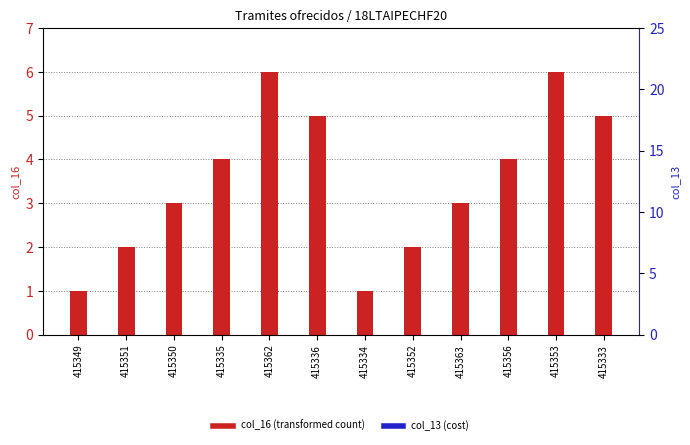

Which series has the largest range (max minus min)?

col_16